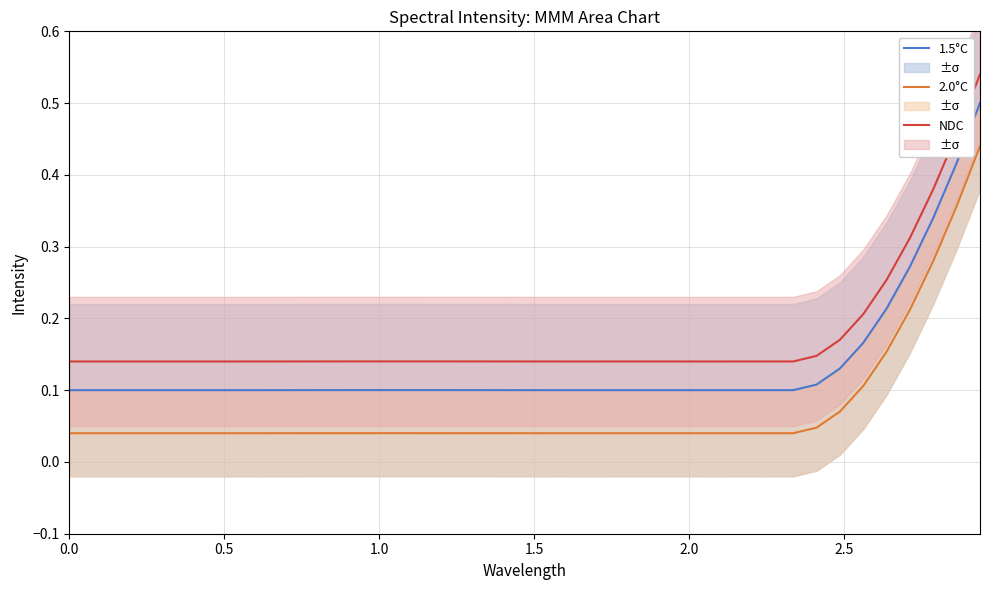

Does the chart display data point markers on the line(s)?

No